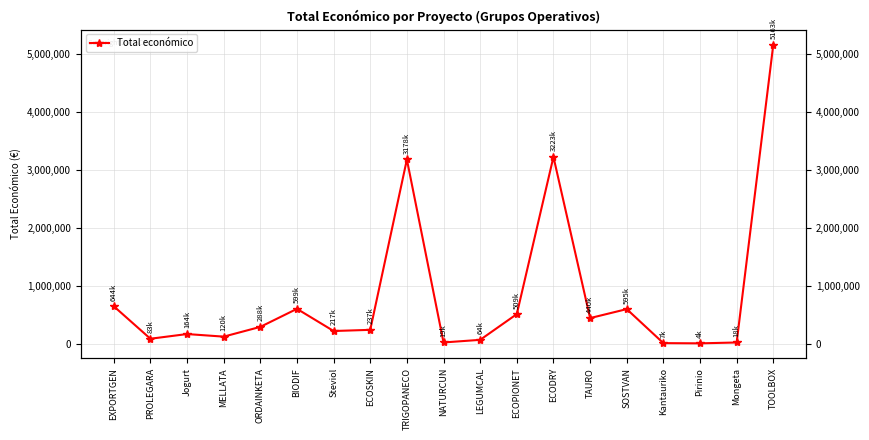

What is the difference between the values at BIODIF and NATURCUN?

580449